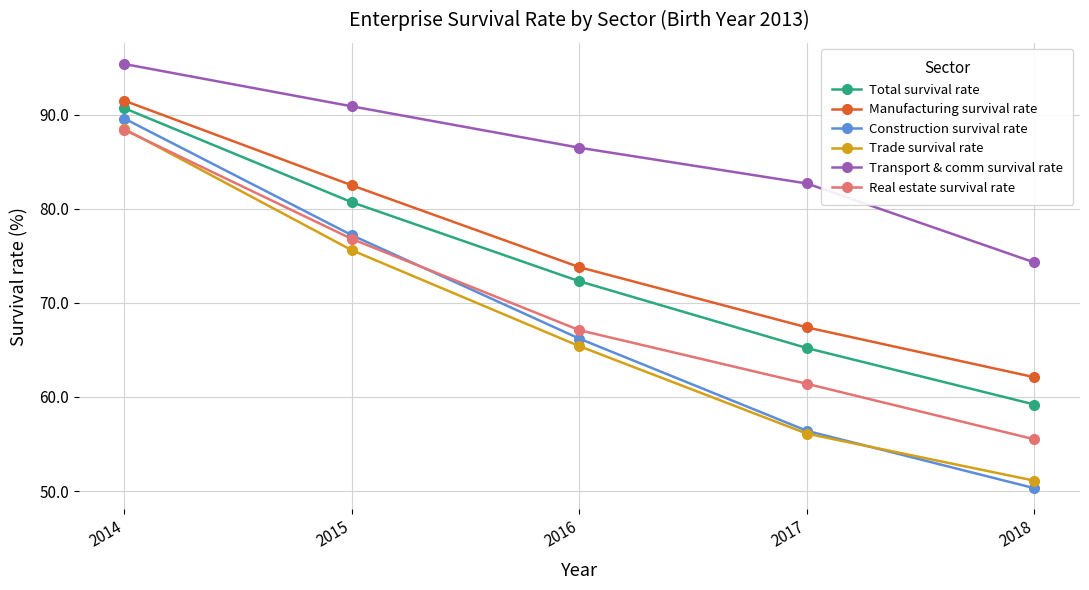

At how many categories does at least one series exceed 75?

4